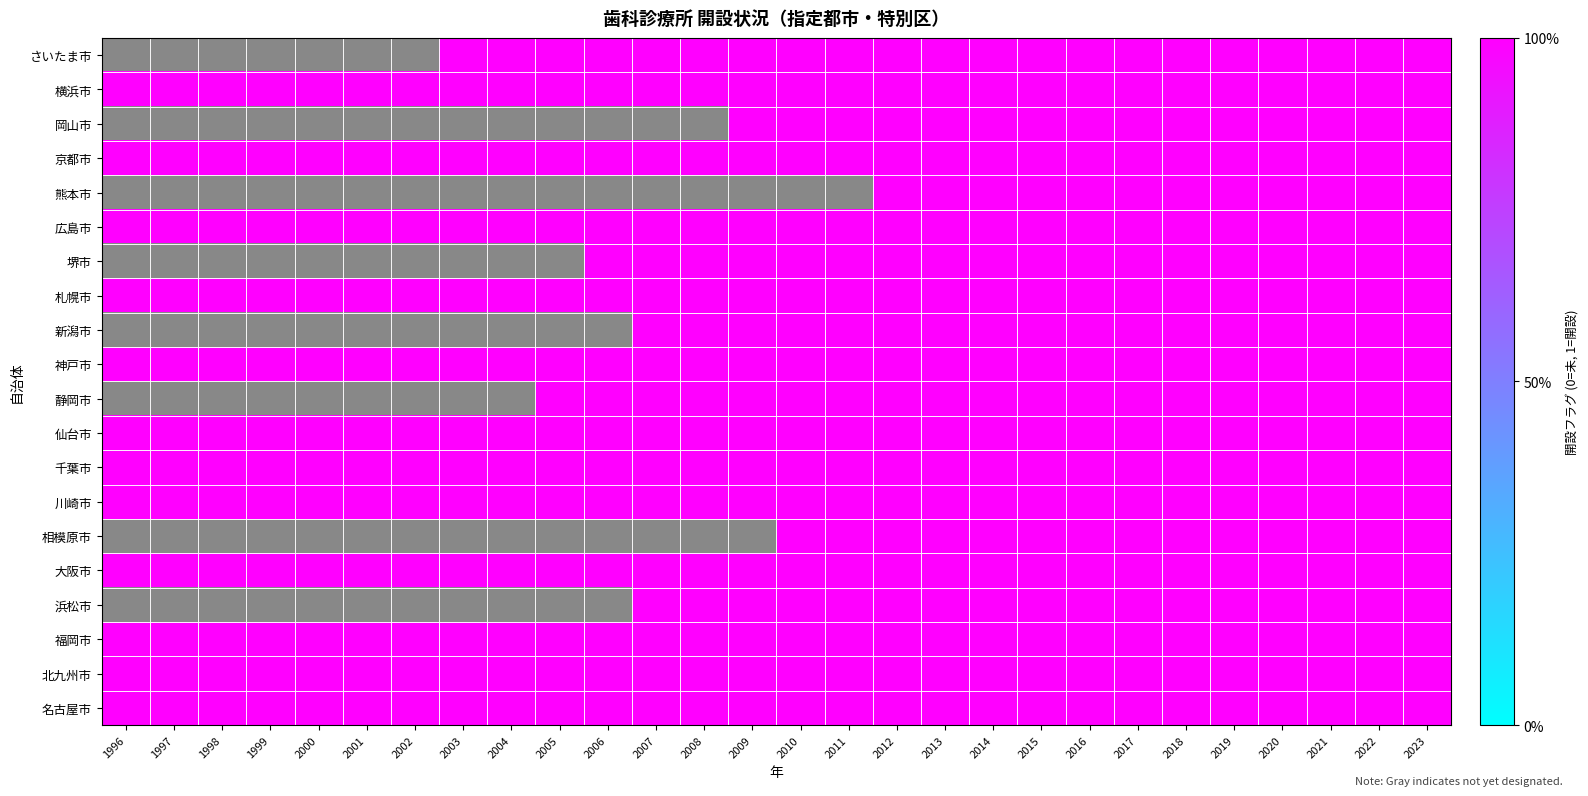

Between 2013 and 2021, which is larger?

2013